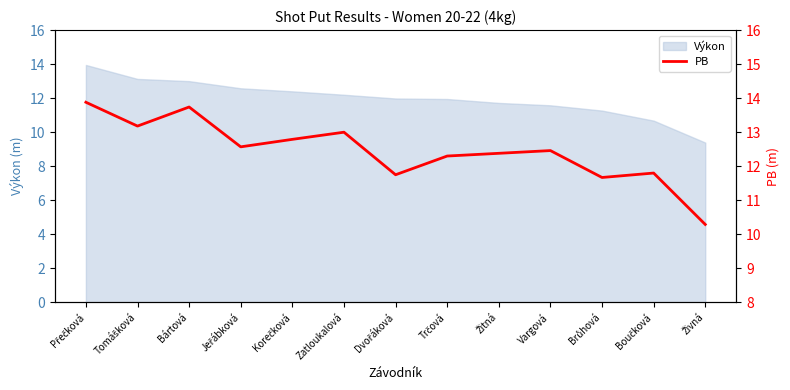

Which category has the highest value across all series?

Přečková